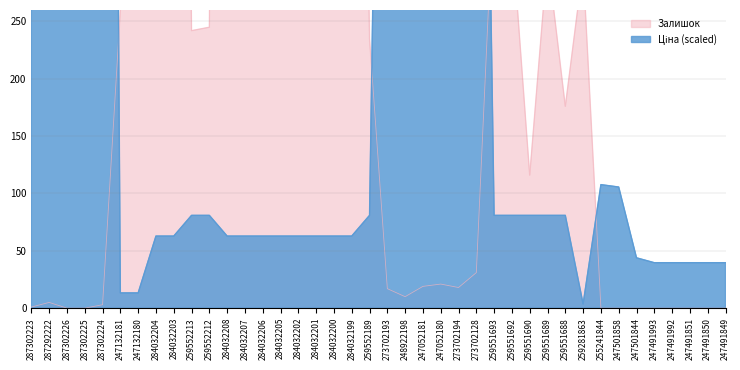

Between 284032208 and 255241844, which series saw the biggest shift?

Залишок